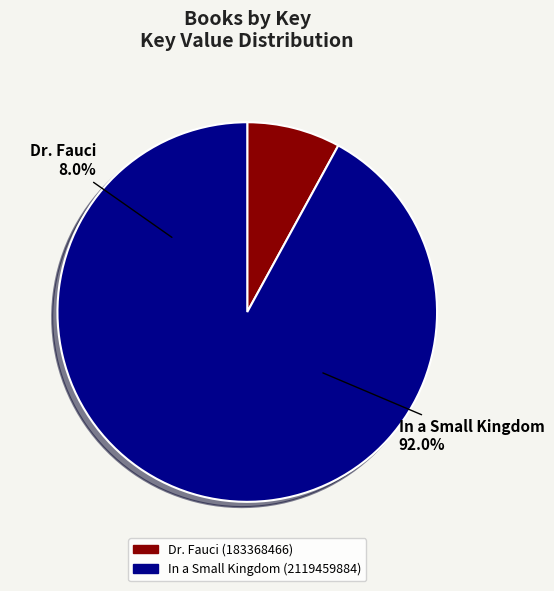

True or false: In a Small Kingdom (2119459884) accounts for 92% of the total.

True